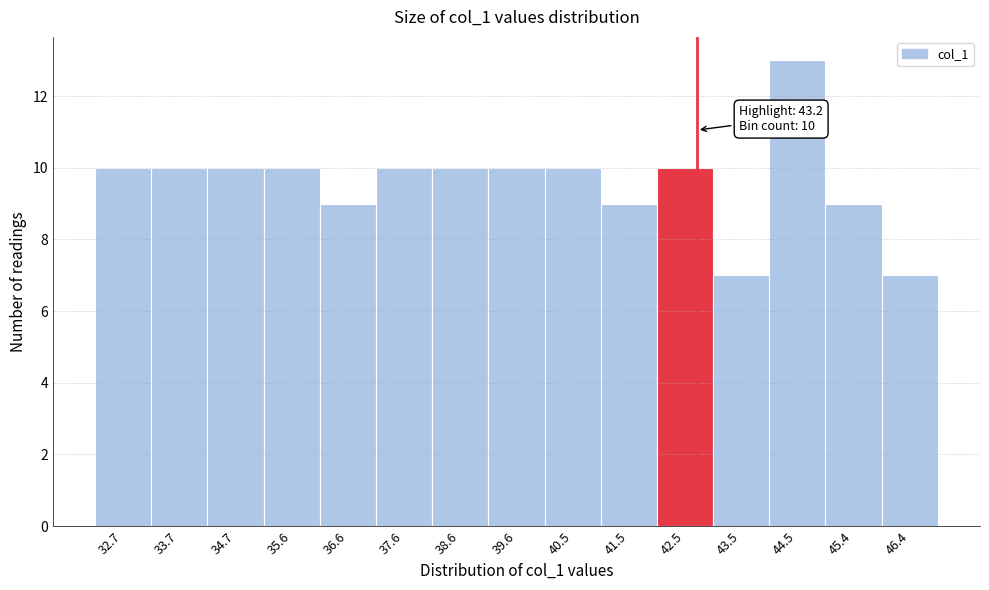

Reading left to right, what are all the values shown in this chart?

32.7=10	33.7=10	34.7=10	35.6=10	36.6=9	37.6=10	38.6=10	39.6=10	40.5=10	41.5=9	42.5=10	43.5=7	44.5=13	45.4=9	46.4=7